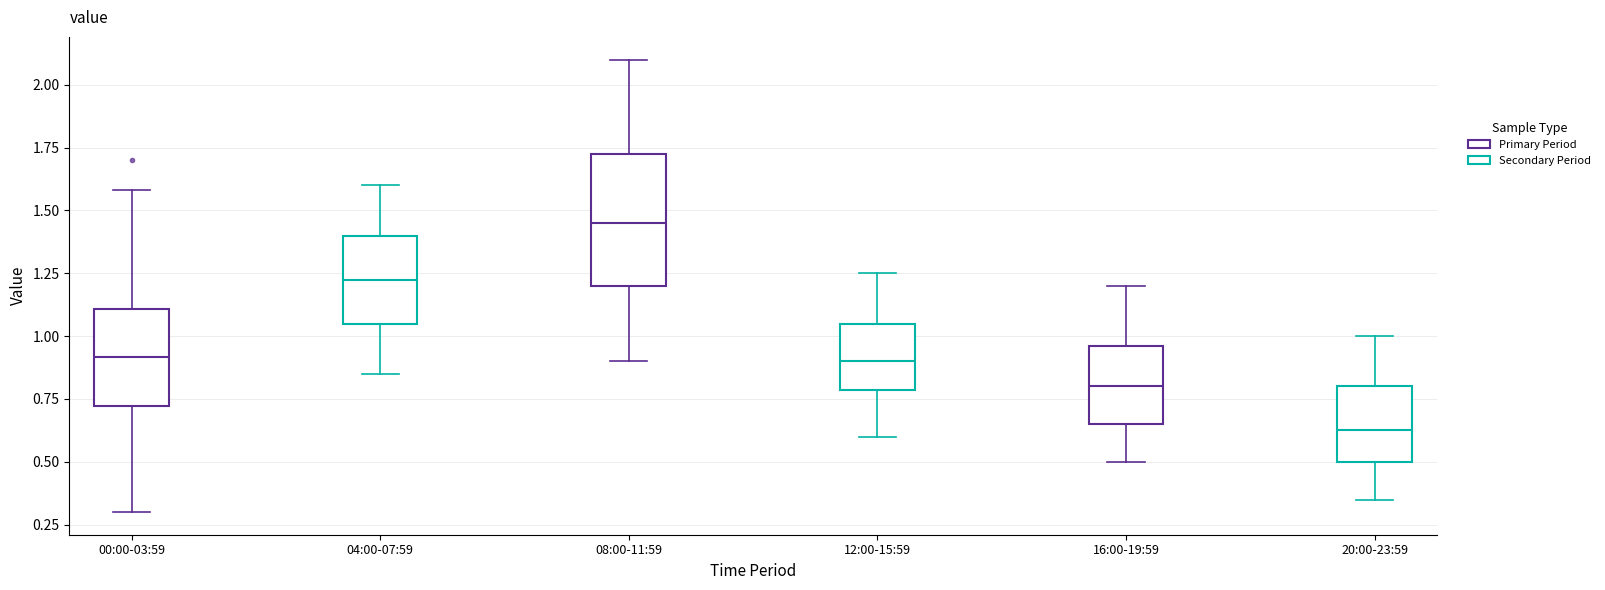

Where does the lower whisker of the box for 08:00-11:59 end on the y-axis? The values are not printed on the chart, so give them approximately, as read against the axis.

0.90